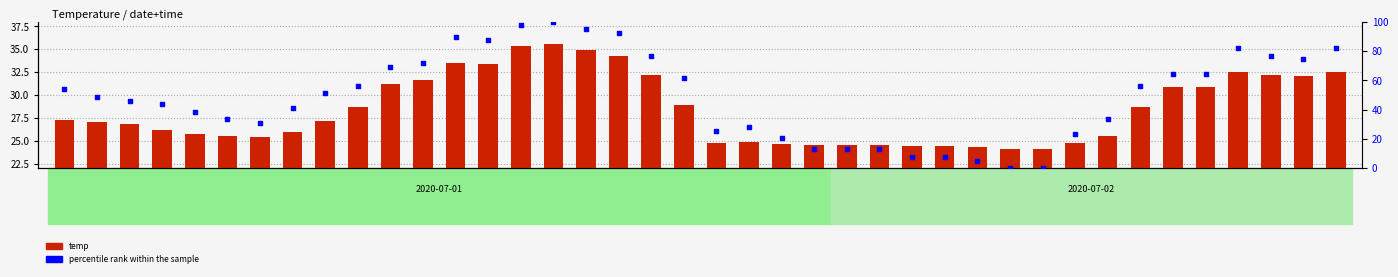

At how many categories does at least one series exceed 14?

40